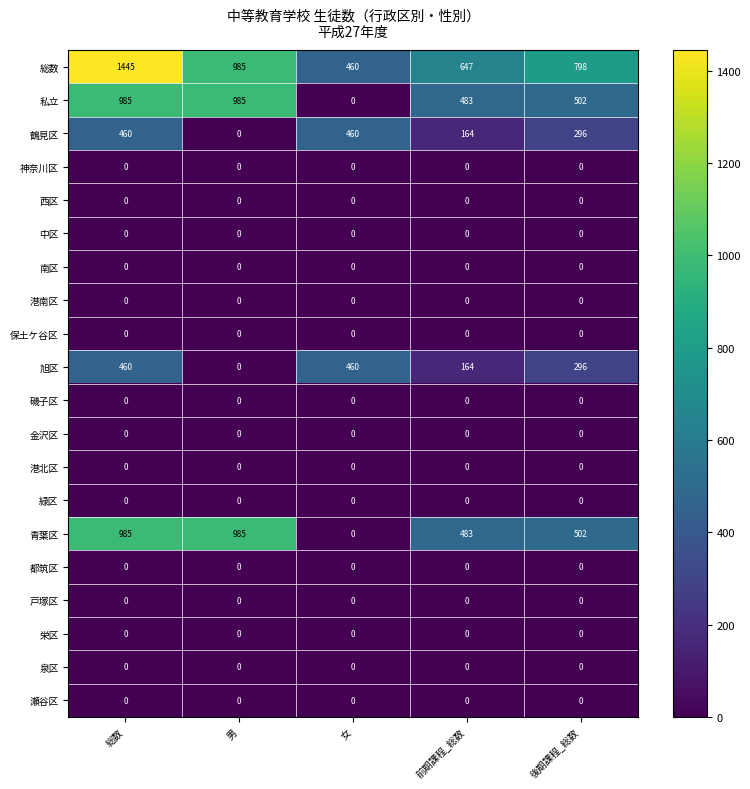

What is the spread (max minus min) of values at 男?

985